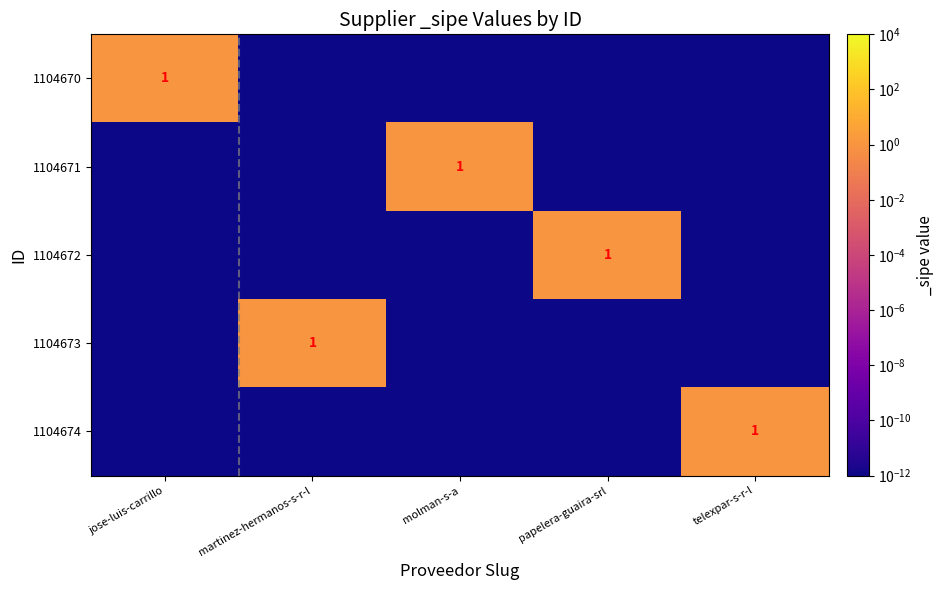

Is it true that 1104674 equals 1.0 at telexpar-s-r-l?

True